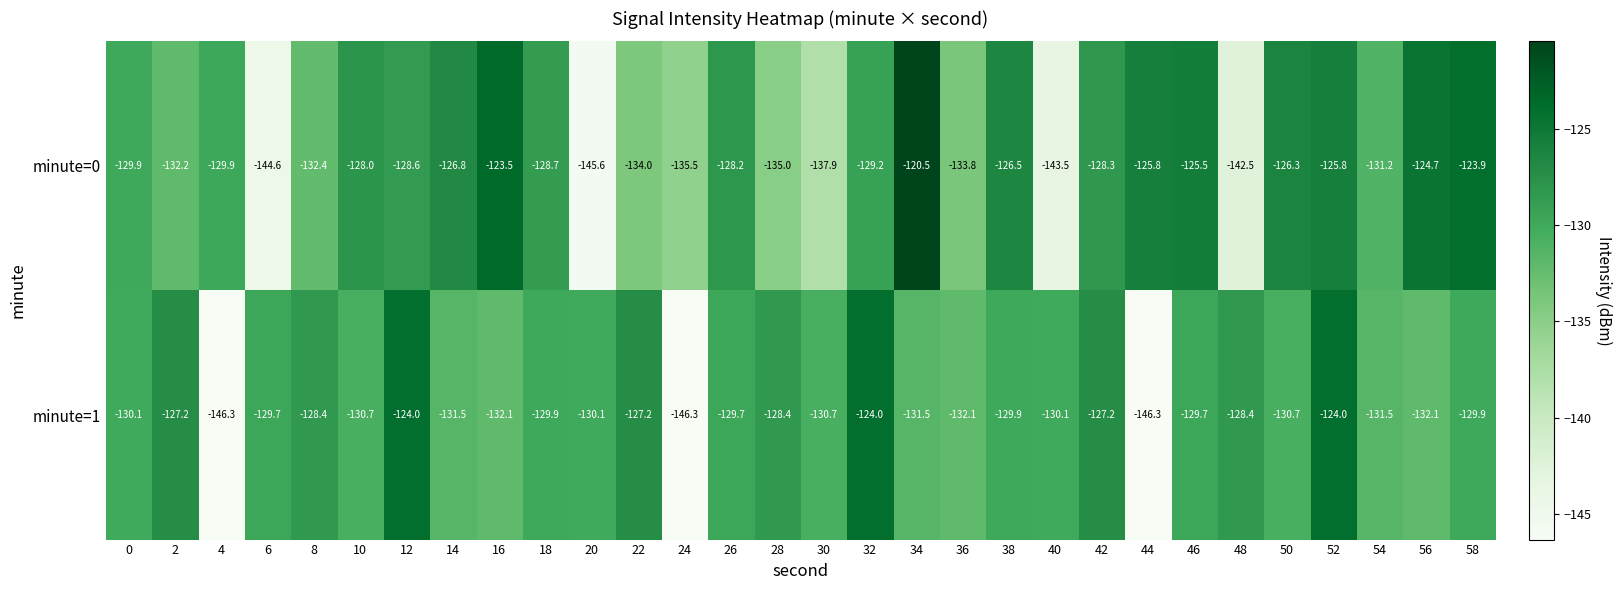

What is the total value across all series at 26?

-257.9